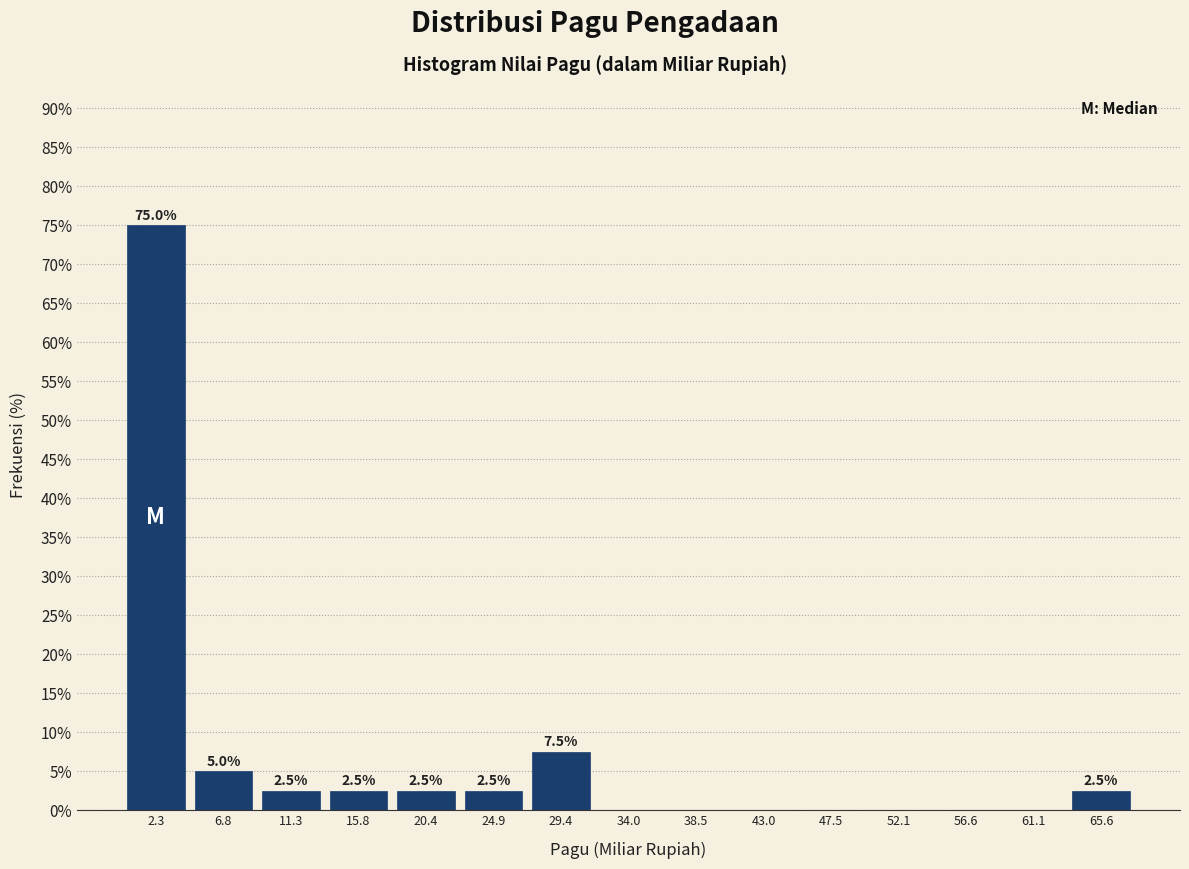

Which range on the x-axis has the tallest bar?

0.0 to 4.5